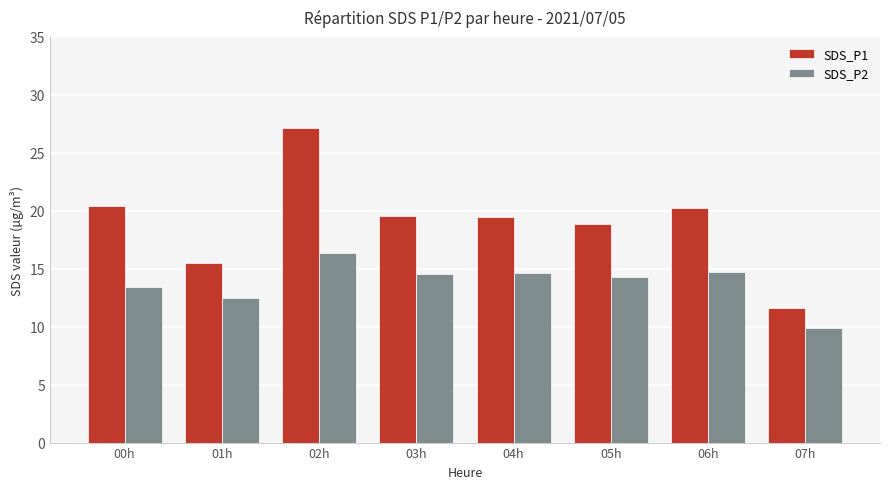

What position from the right is 01h?

7